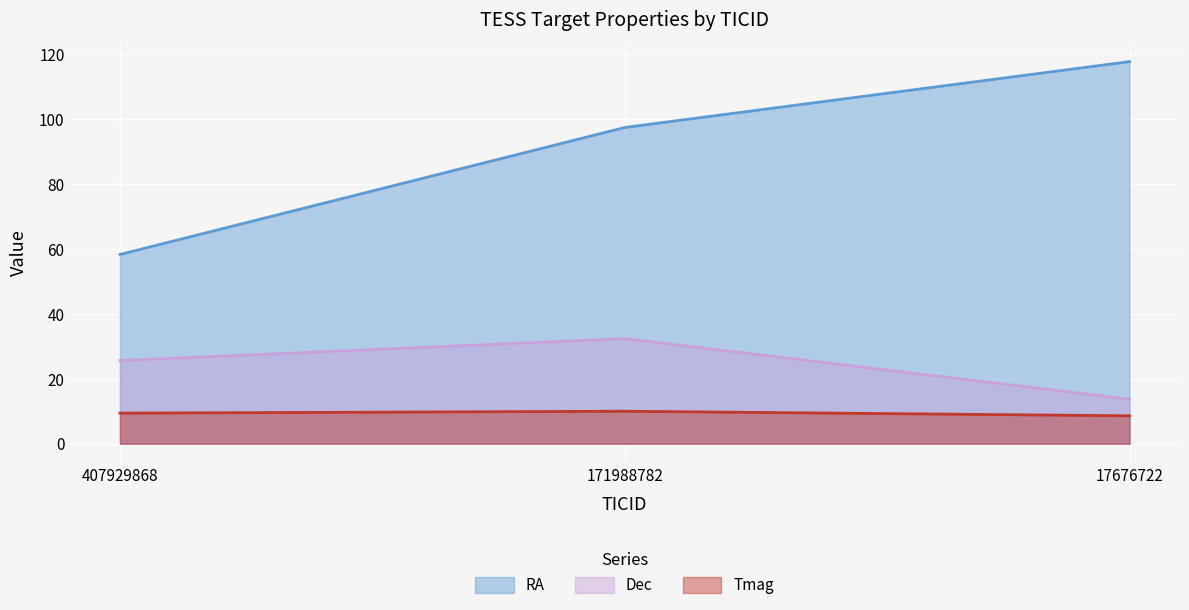

Rank the series by their average value, from lowest to highest.

Tmag, Dec, RA